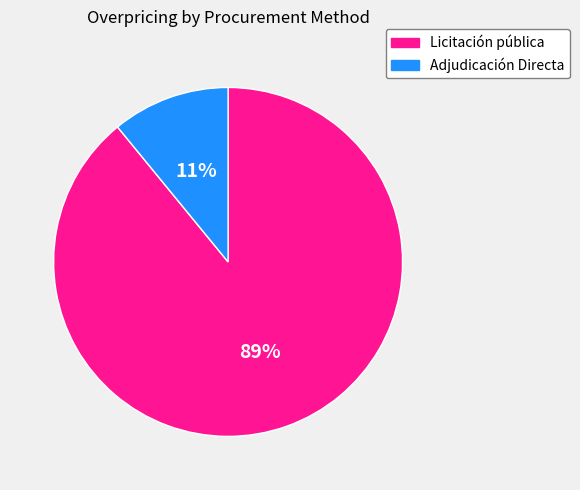

Does any single category account for the majority?

Yes